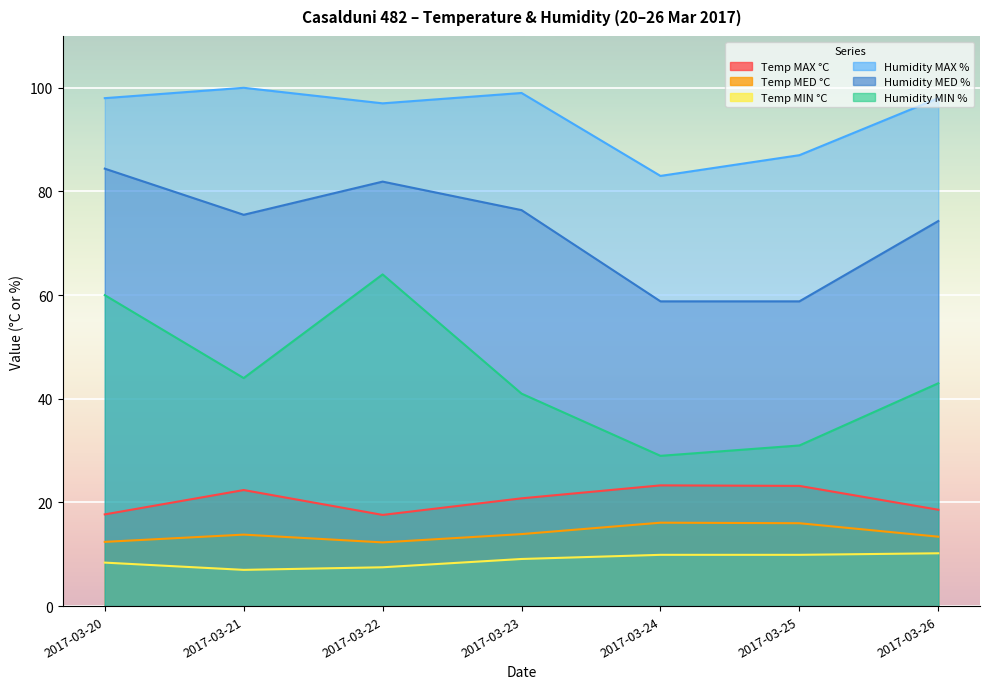

Between 2017-03-21 and 2017-03-25, which series saw the biggest shift?

Humidity MED %